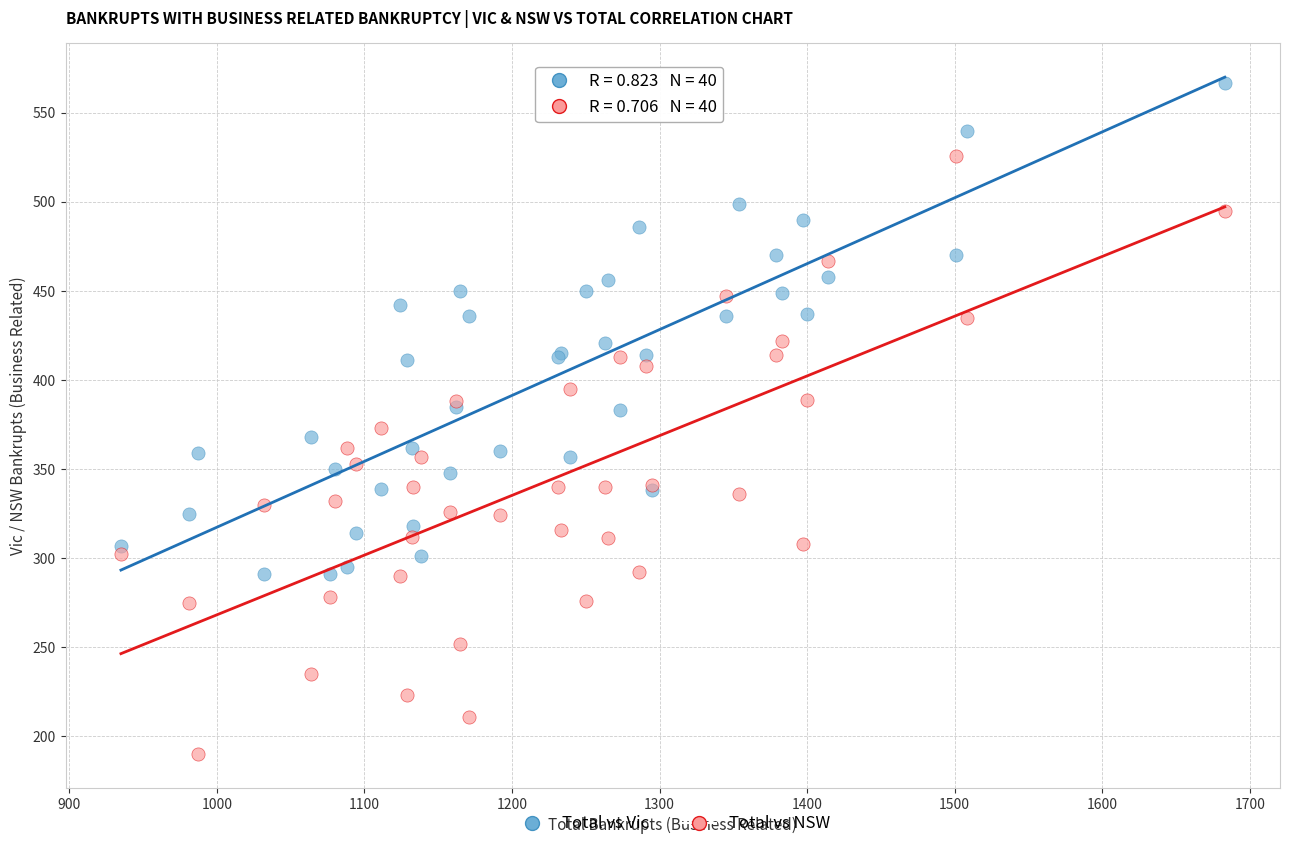

What is the X range (max minus min) for the scatter plot?

748